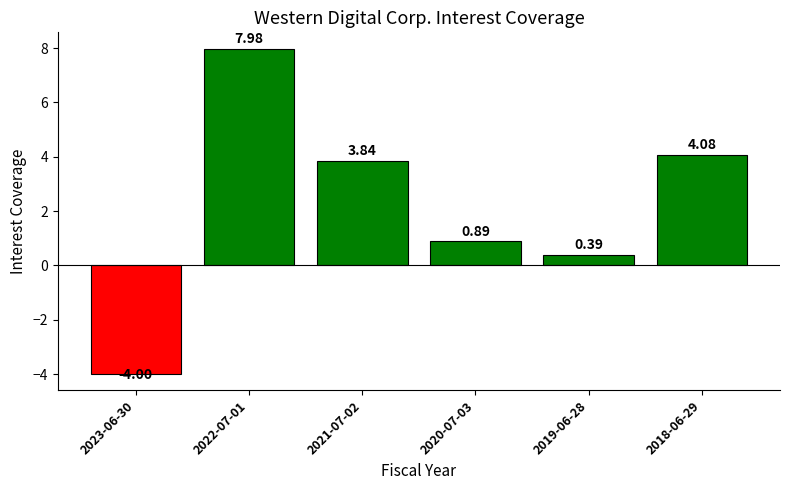

What is the sum of all values?

13.2